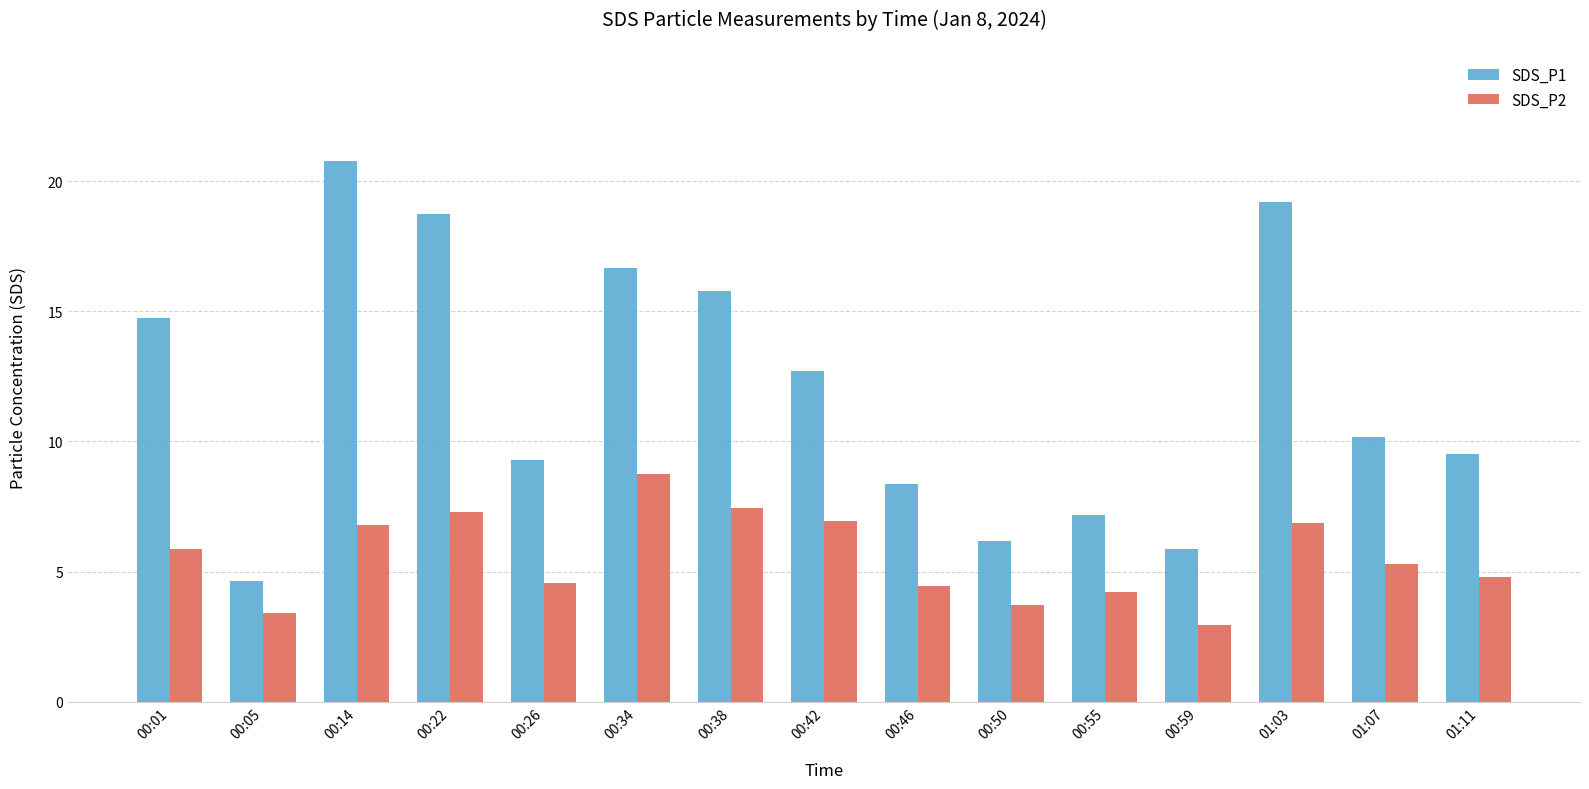

List the series in order of their peak value, lowest first.

SDS_P2, SDS_P1